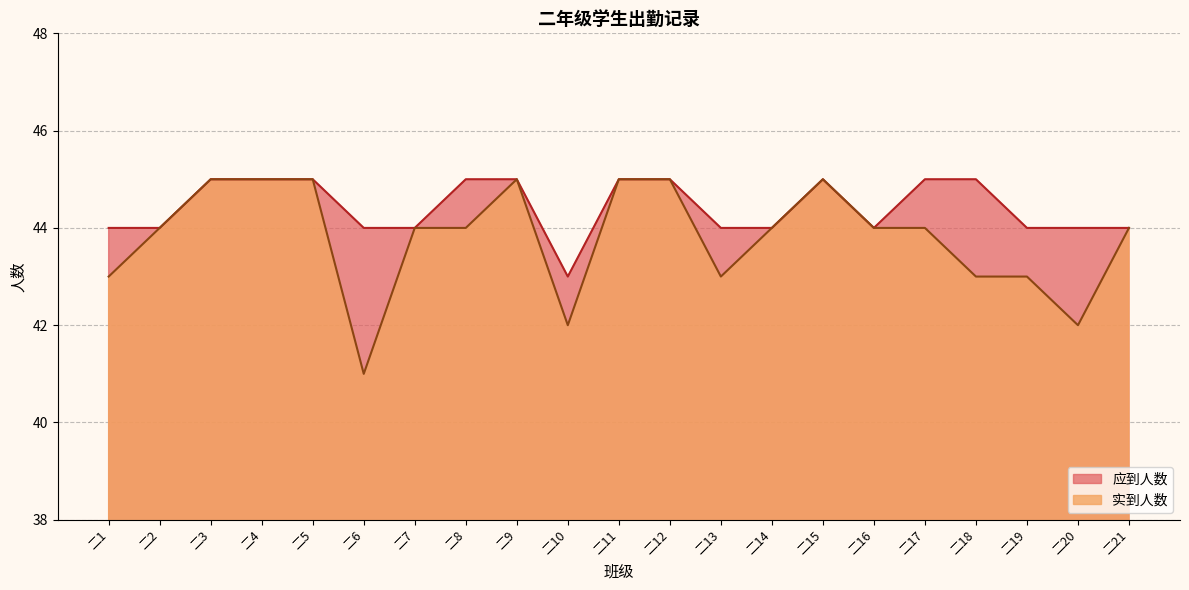

At 二8, list the series in order from smallest to largest.

实到人数, 应到人数